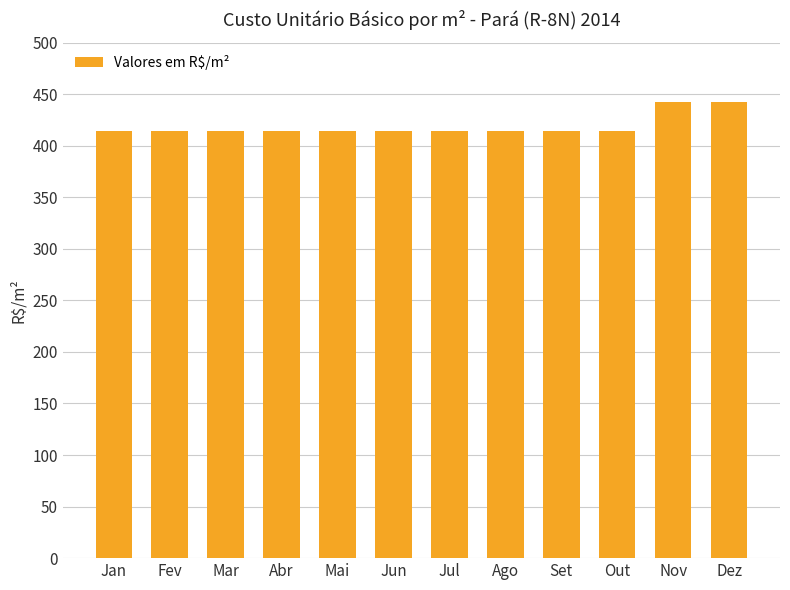

The value at Set is 413.9. True or false?

True